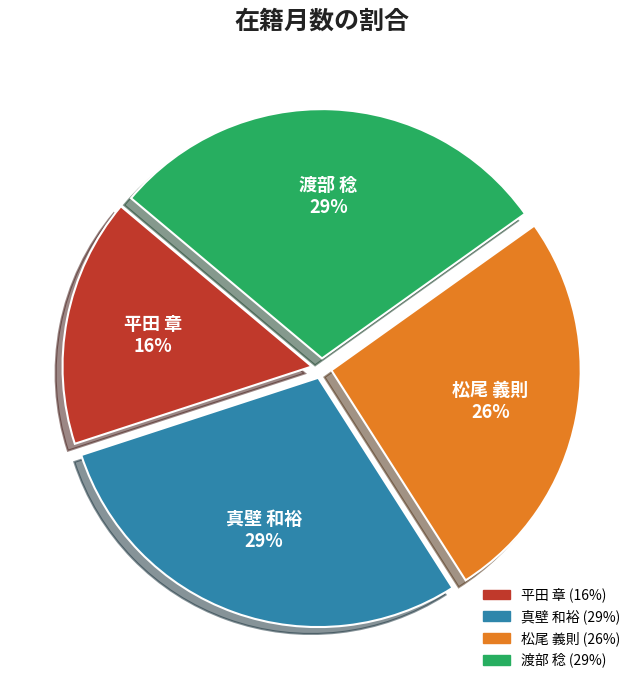

Which slice is the smallest?

平田 章